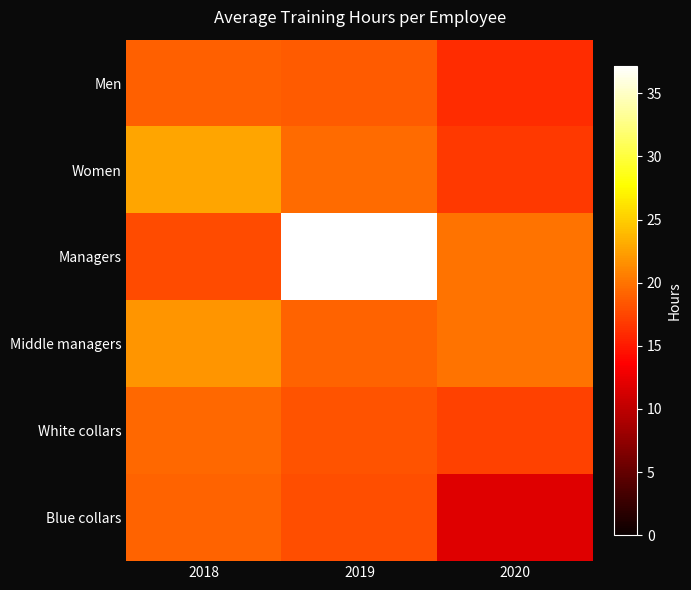

At how many categories does at least one series exceed 26?

1